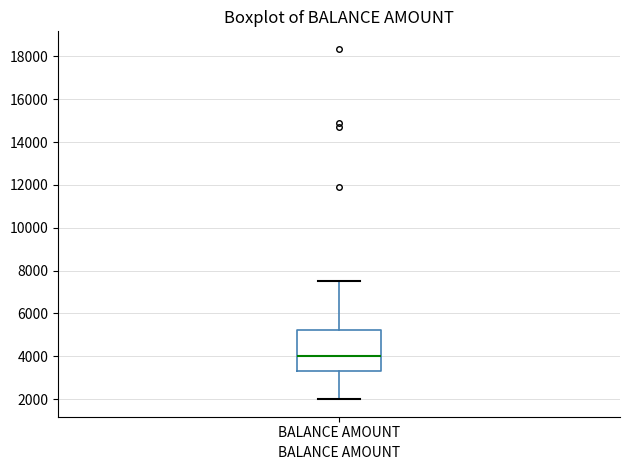

Read this box plot against the y-axis: the position of the median line, the range covered by the box, and the ends of both whiskers. The values are not printed on the chart, so give them approximately, as read against the axis.

median 4000, box 3400 to 5200, whiskers 2000 to 7600